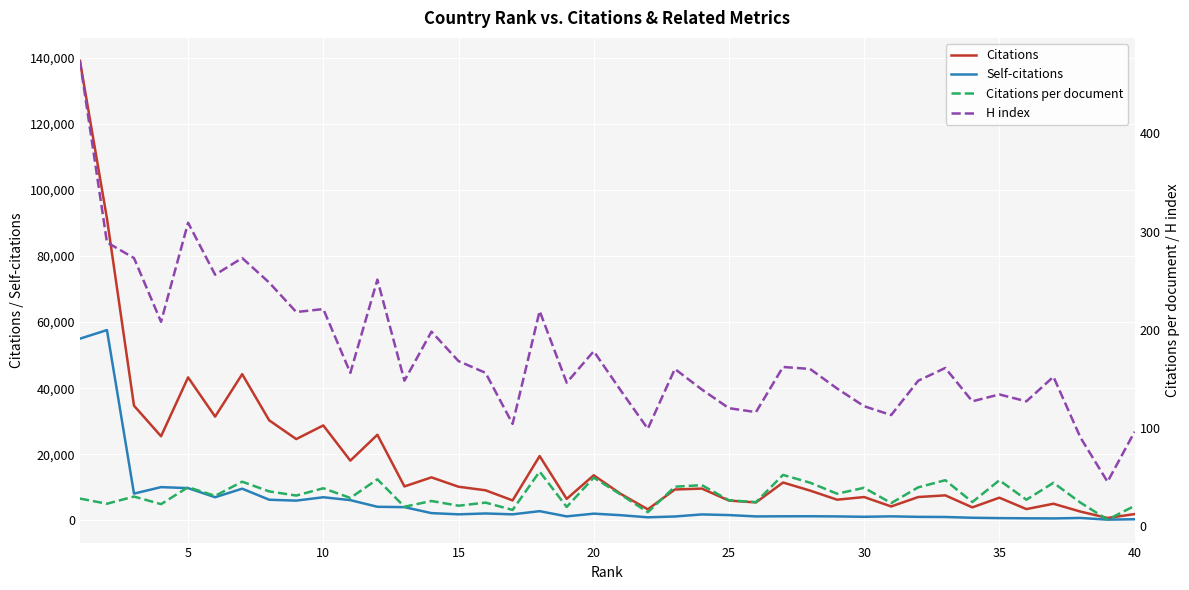

True or false: Citations per document has more than 2 points higher than both neighbors.

True